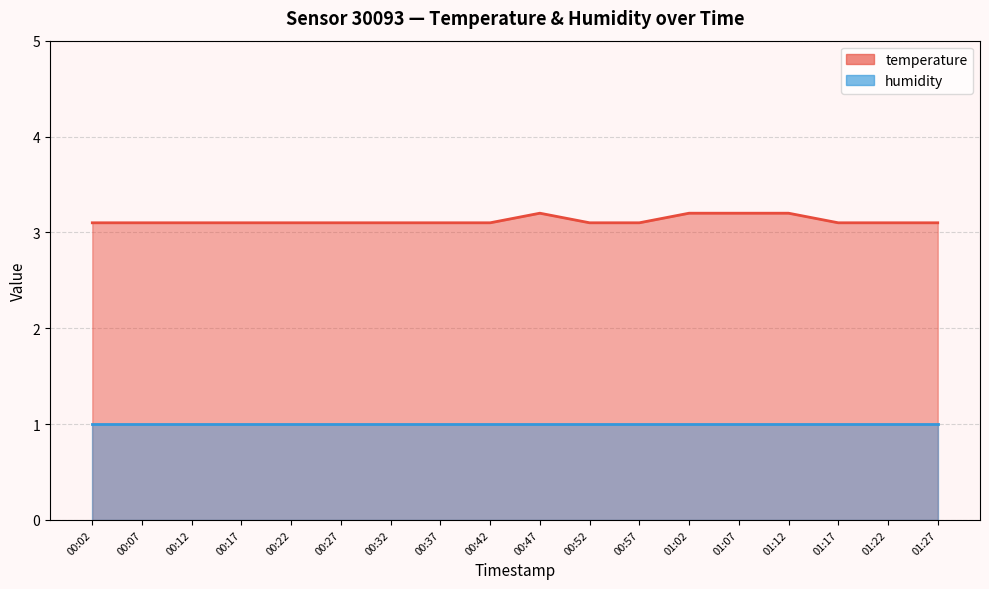

Rank the categories by value from highest to lowest.

00:47, 01:02, 01:07, 01:12, 00:02, 00:07, 00:12, 00:17, 00:22, 00:27, 00:32, 00:37, 00:42, 00:52, 00:57, 01:17, 01:22, 01:27